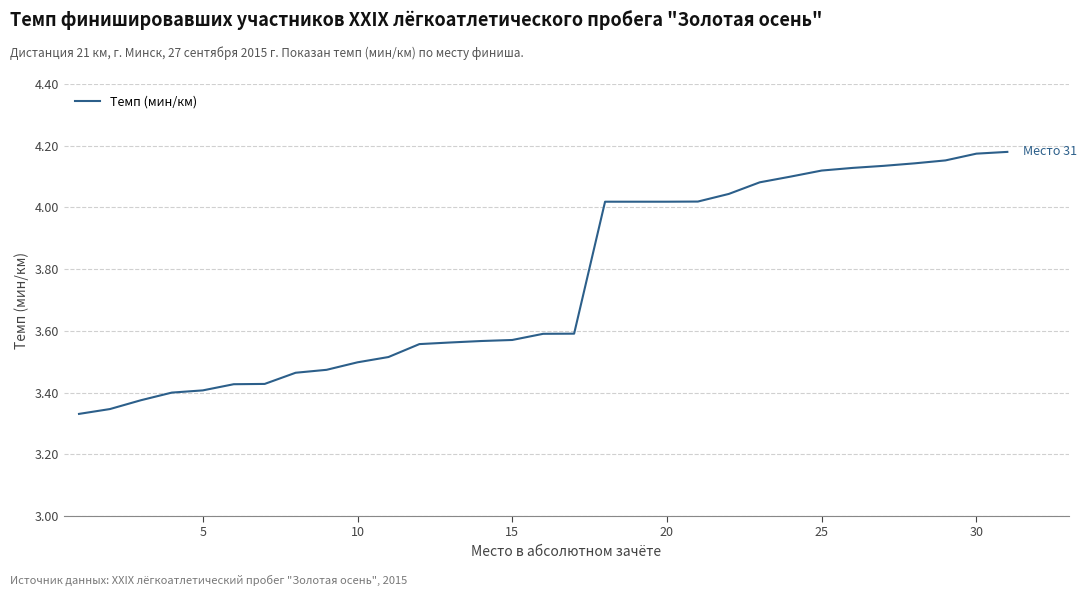

What is the difference between the maximum and minimum values?

0.8